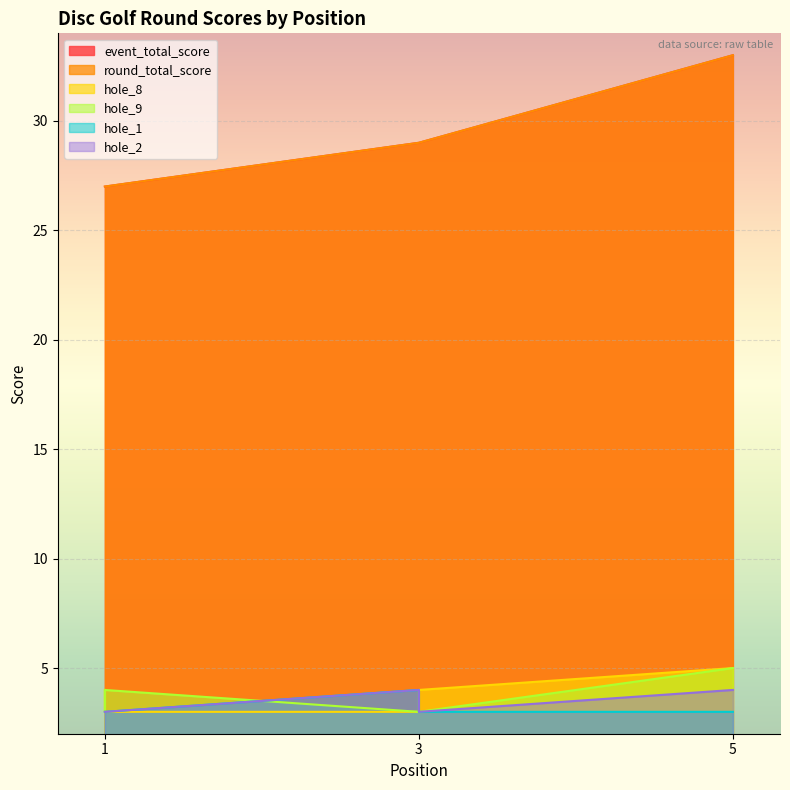

True or false: hole_1 has more than 2 interior local peaks.

False